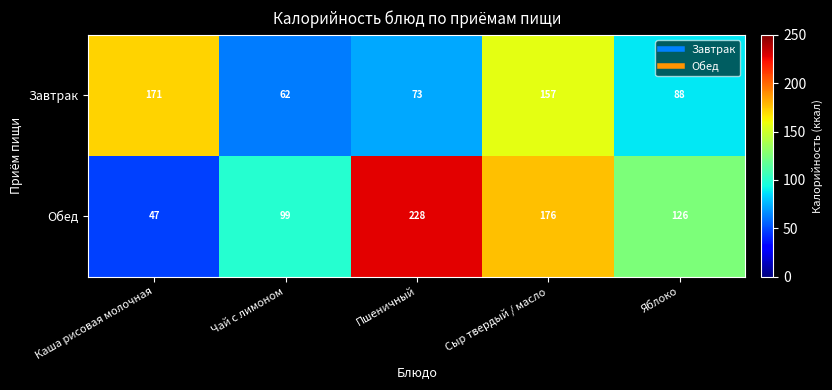

Which category has the lowest value across all series?

Каша рисовая молочная